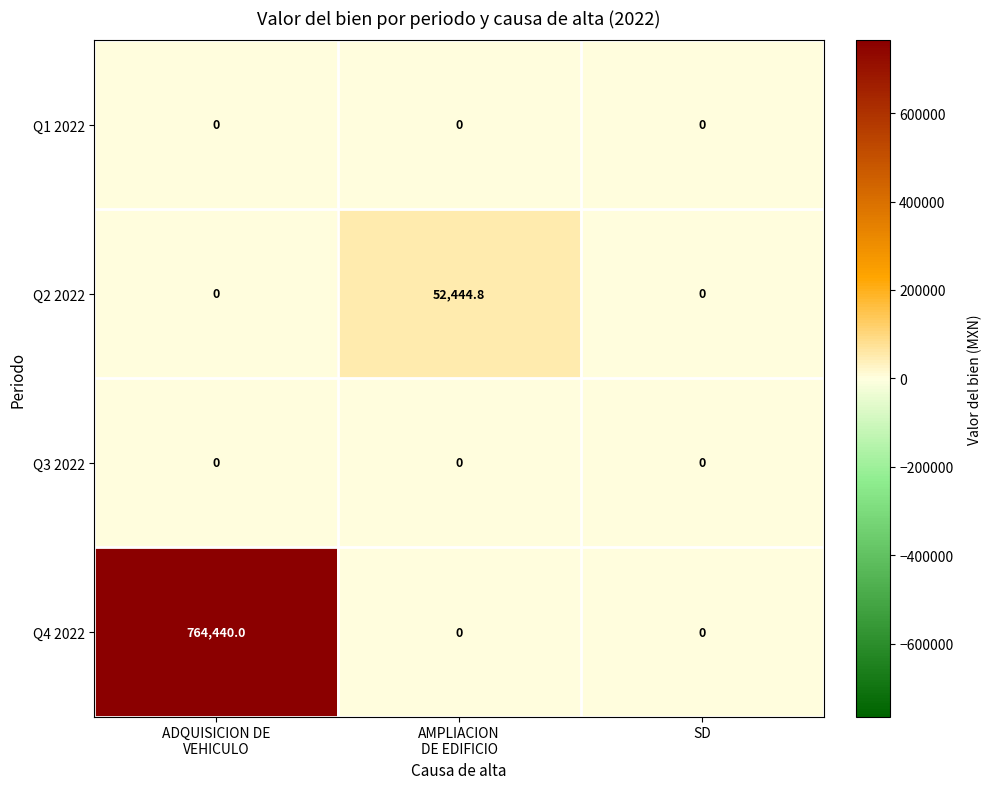

Reading left to right, list all the values displayed in this chart.

Q1 2022: 0.0	0.0	0.0
Q2 2022: 0.0	52444.8	0.0
Q3 2022: 0.0	0.0	0.0
Q4 2022: 764440.0	0.0	0.0